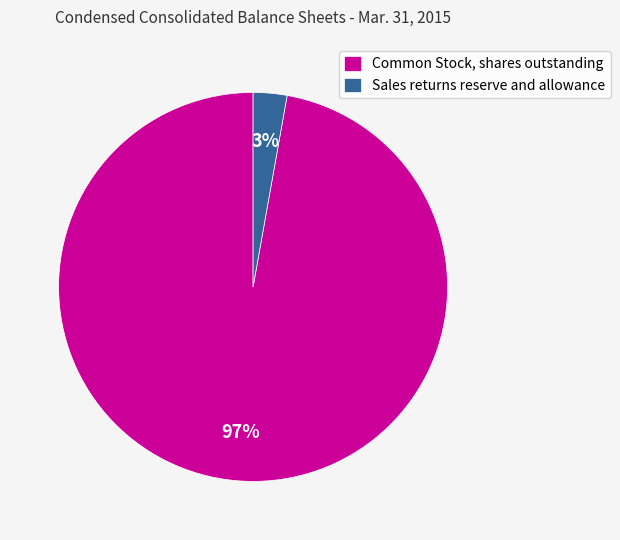

Which has a higher value, Common Stock, shares outstanding or Sales returns reserve and allowance?

Common Stock, shares outstanding